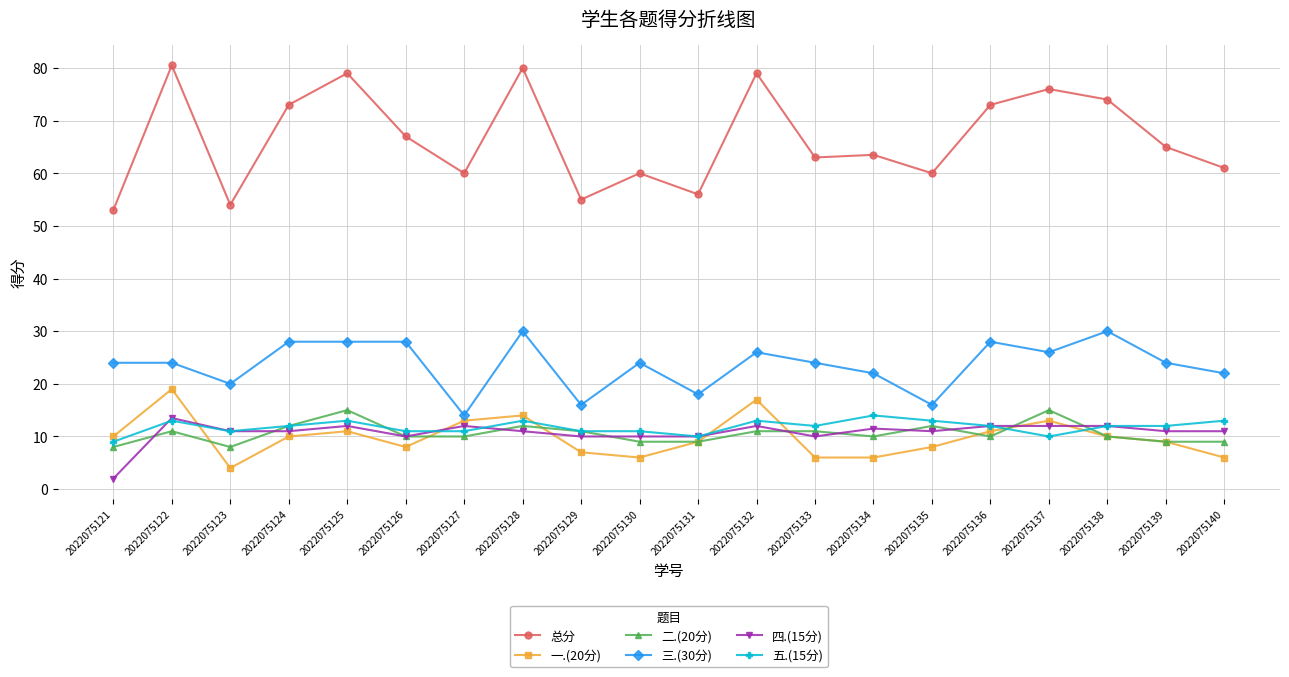

Which series has the largest range (max minus min)?

总分